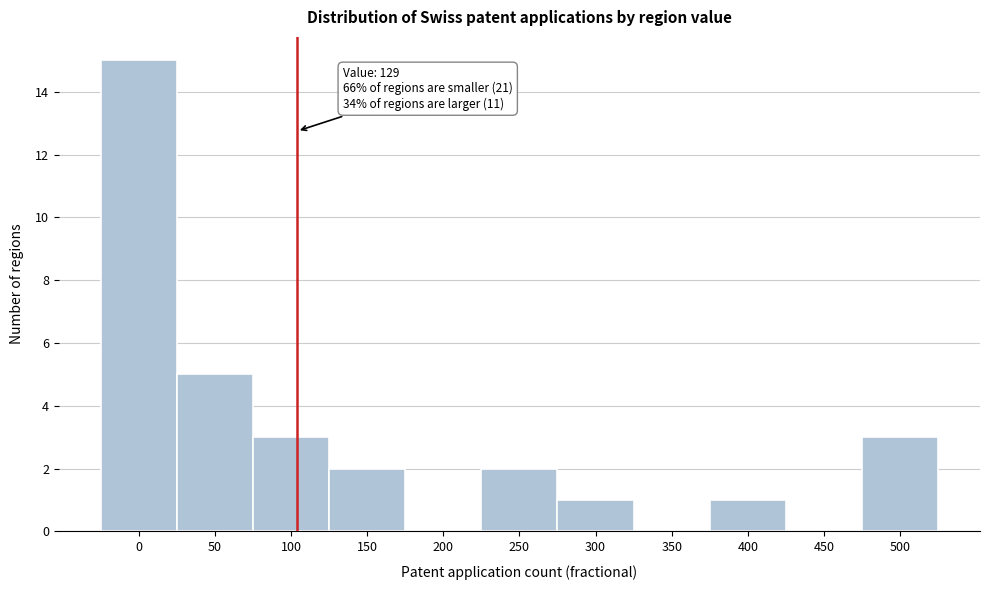

Reading right to left, transcribe all the data shown in this chart.

500=3	450=0	400=1	350=0	300=1	250=2	200=0	150=2	100=3	50=5	0=15